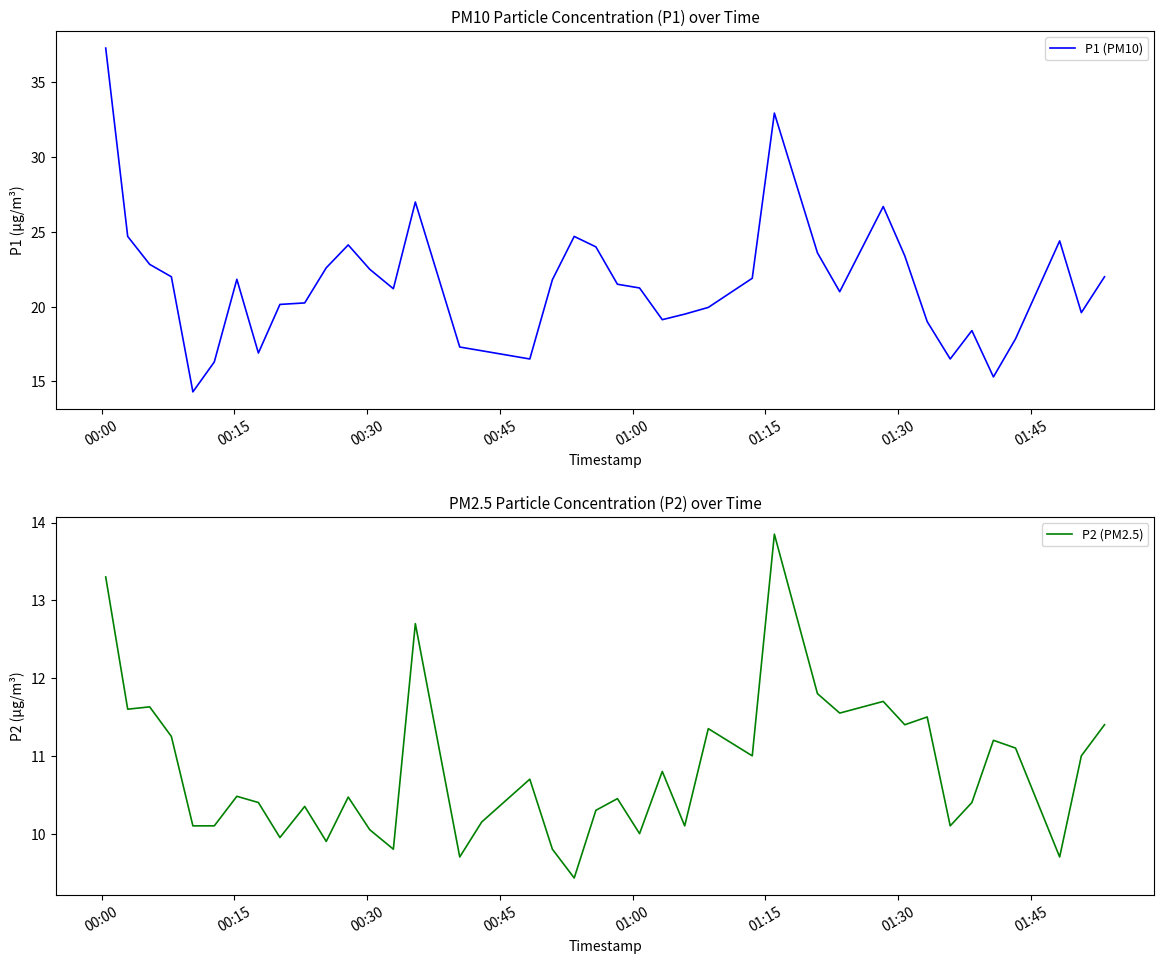

What is the lowest value of the P1 (PM10) series?

14.3